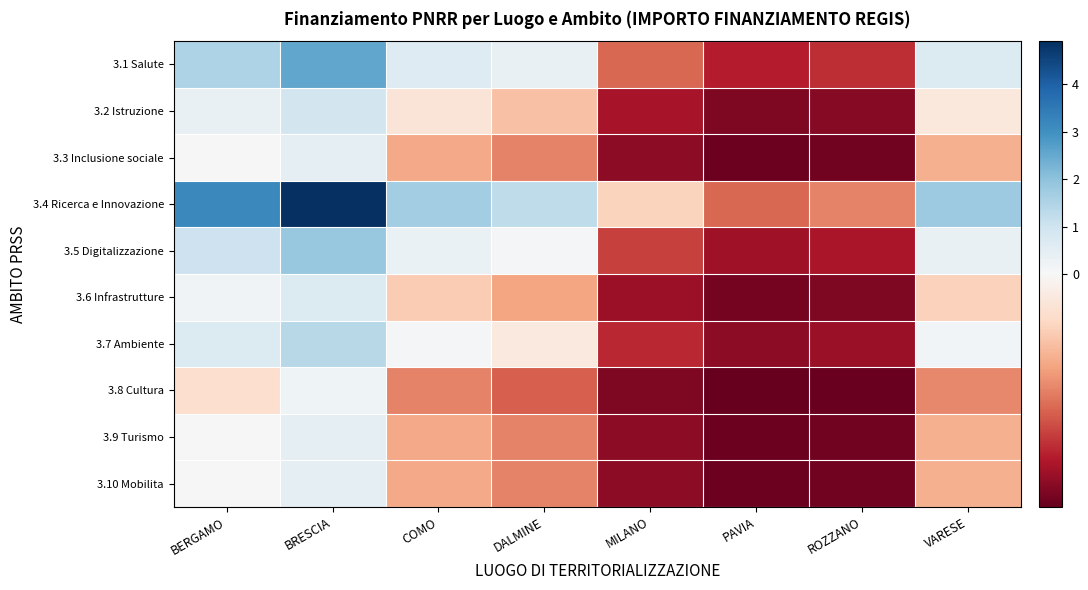

Which label corresponds to the smallest value in the chart?

PAVIA